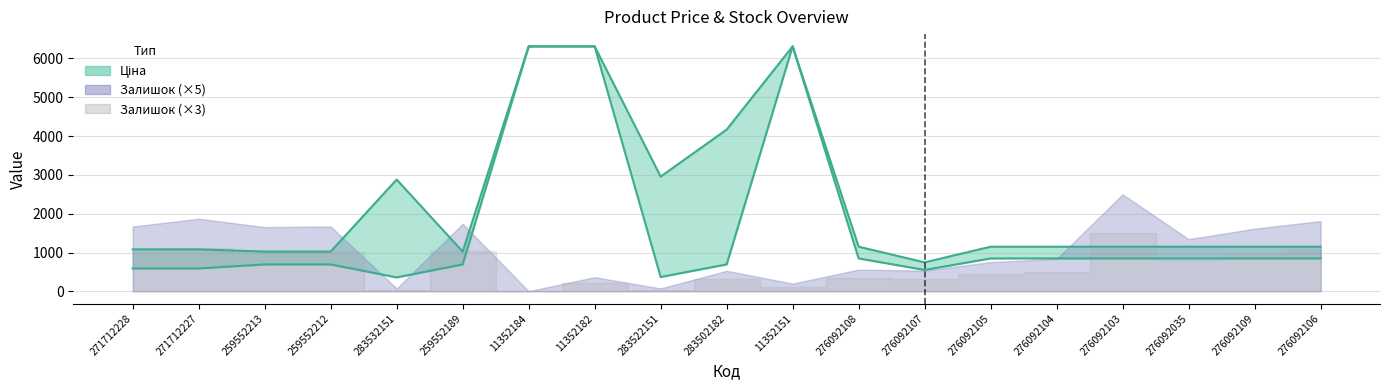

What is the sum of the Ціна values at 276092103 and 276092105?

1696.9